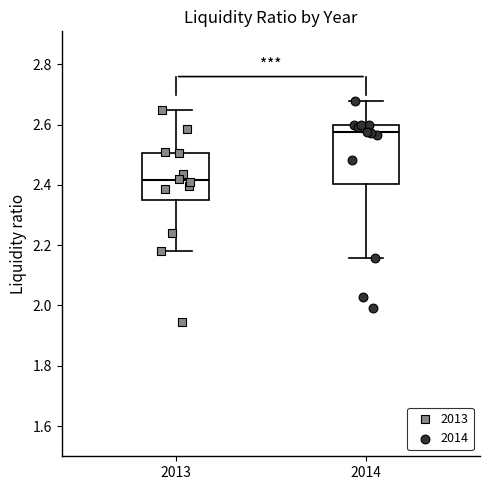

Reading left to right, transcribe this box plot: for each box, give where its median line is, the range the box spans, and where its two whiskers end, as read against the y-axis. The values are not printed on the chart, so give them approximately, as read against the axis.

2013: median 2.42, box 2.34 to 2.50, whiskers 2.18 to 2.64
2014: median 2.58, box 2.40 to 2.60, whiskers 2.16 to 2.68